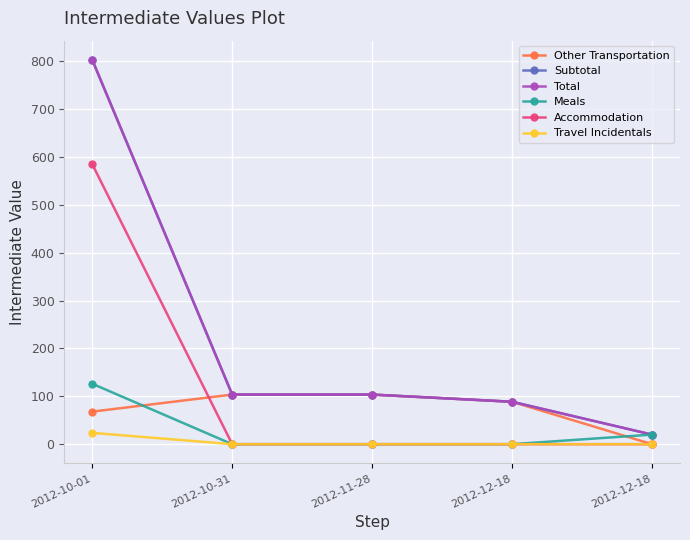

Which category has the lowest value in the Other Transportation series?

2012-12-18